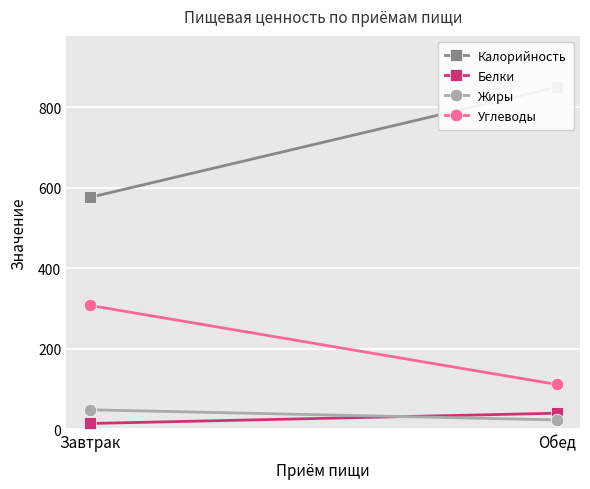

What is the sum of the Углеводы values at Завтрак and Обед?

418.6